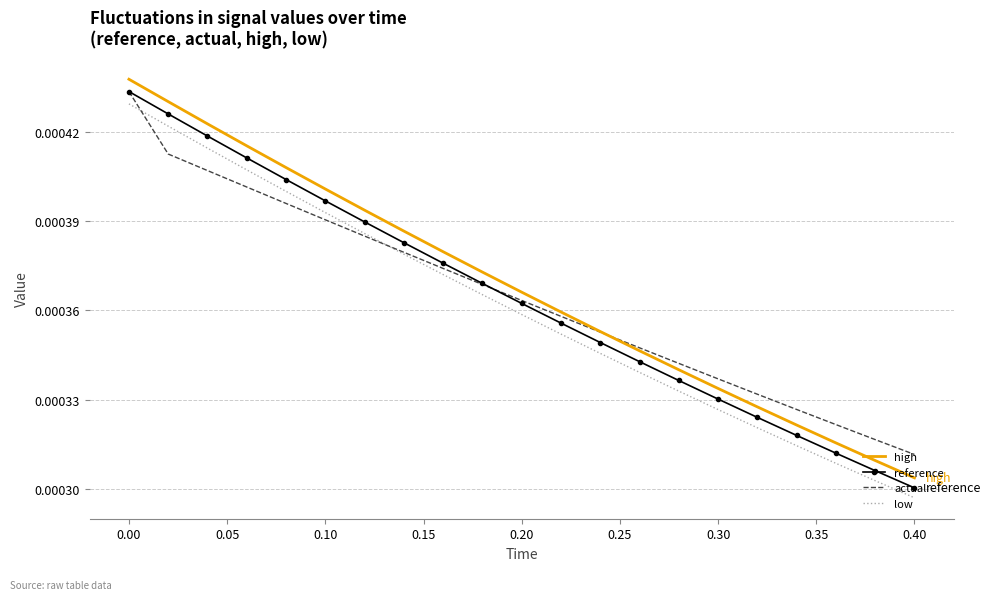

Which series has the widest spread of values?

high